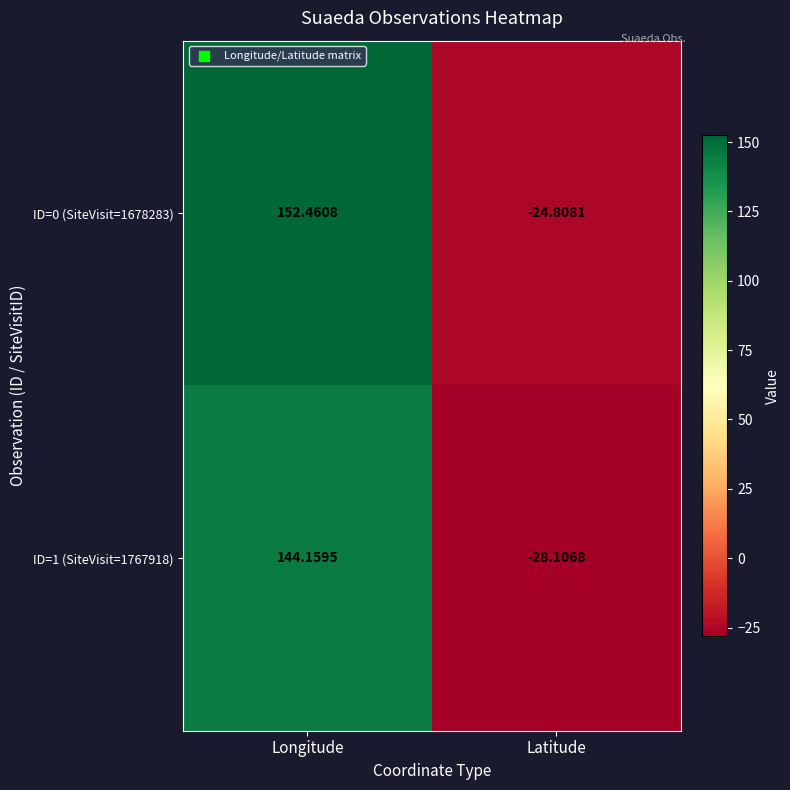

How many negative values does the ID=1 (SiteVisit=1767918) series have?

1